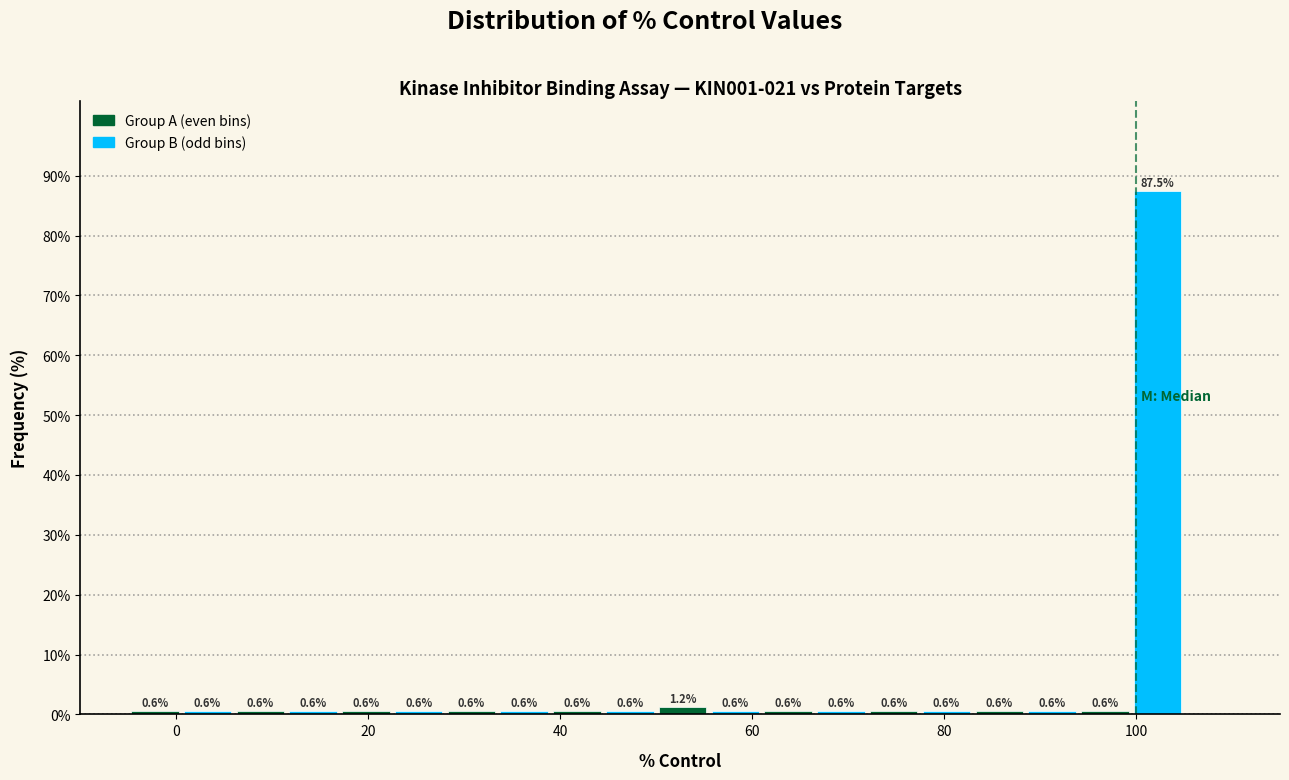

Around what value on the x-axis is the tallest bar? Give the approximate position of its centre, as read against the axis.

102